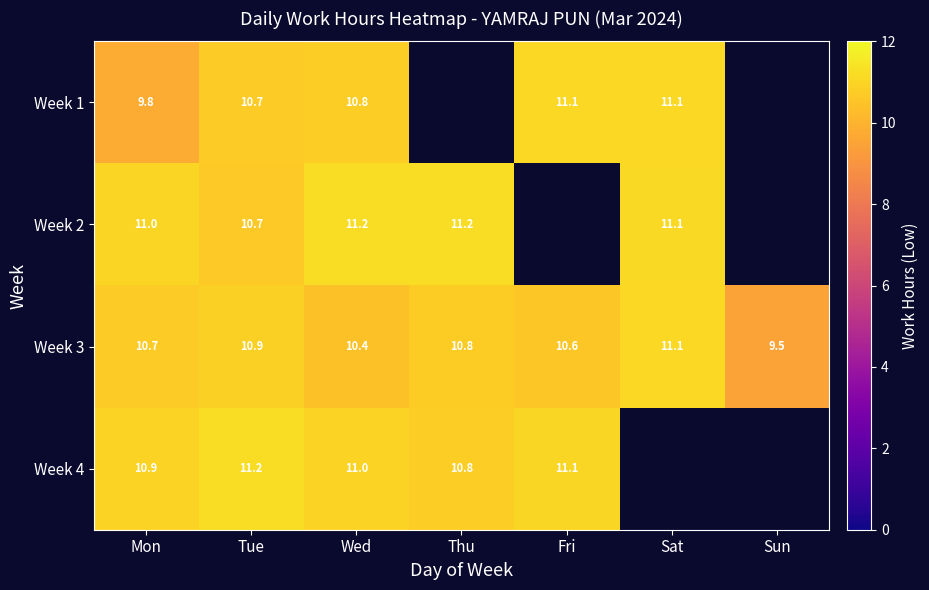

What is the difference between the Week 2 values at Wed and Mon?

0.2